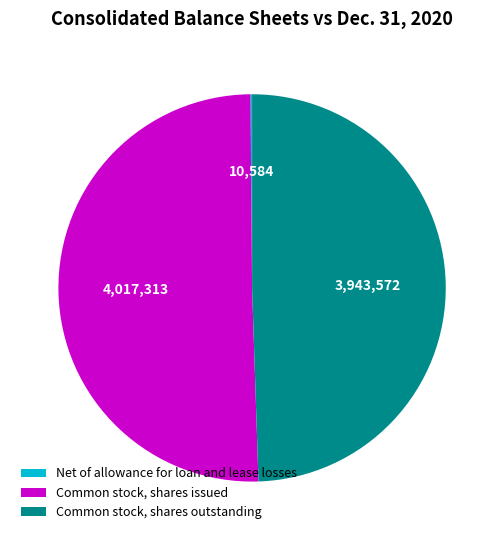

Which slice represents more than half of the pie?

Common stock, shares issued